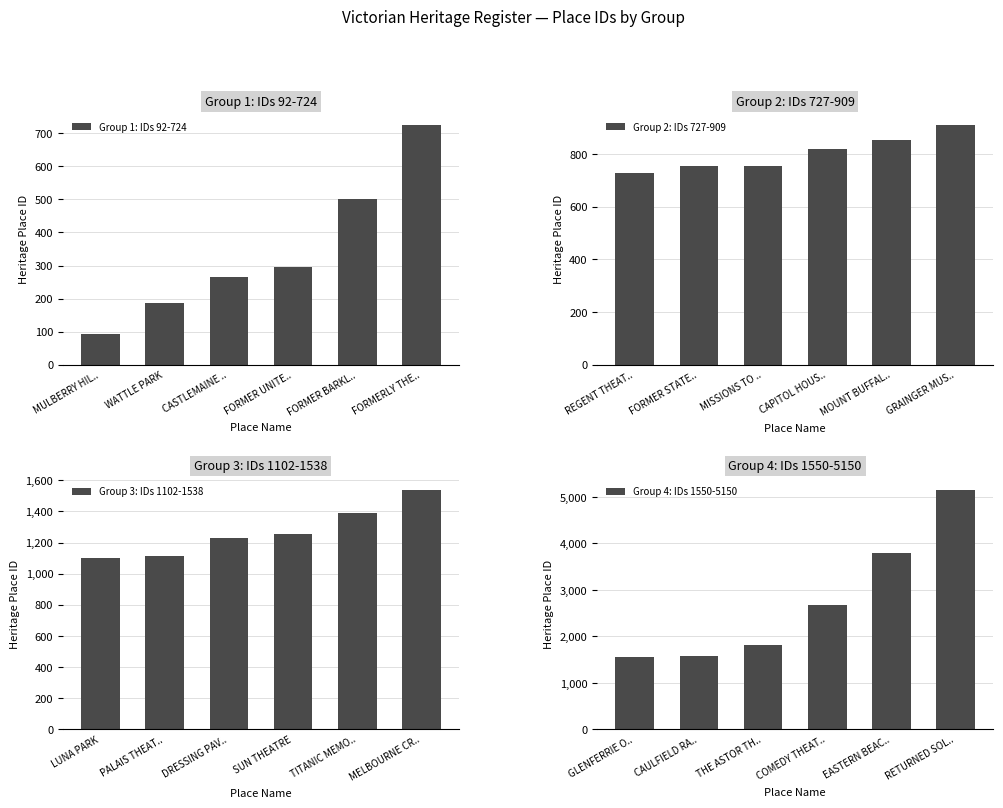

What is the smallest value displayed?

92